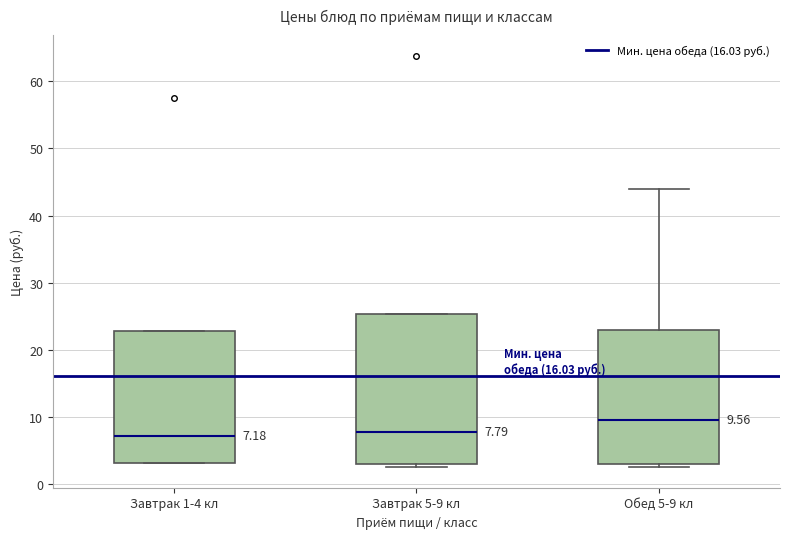

Comparing the boxes themselves (not the whiskers), which one is the tallest?

Завтрак 5-9 кл